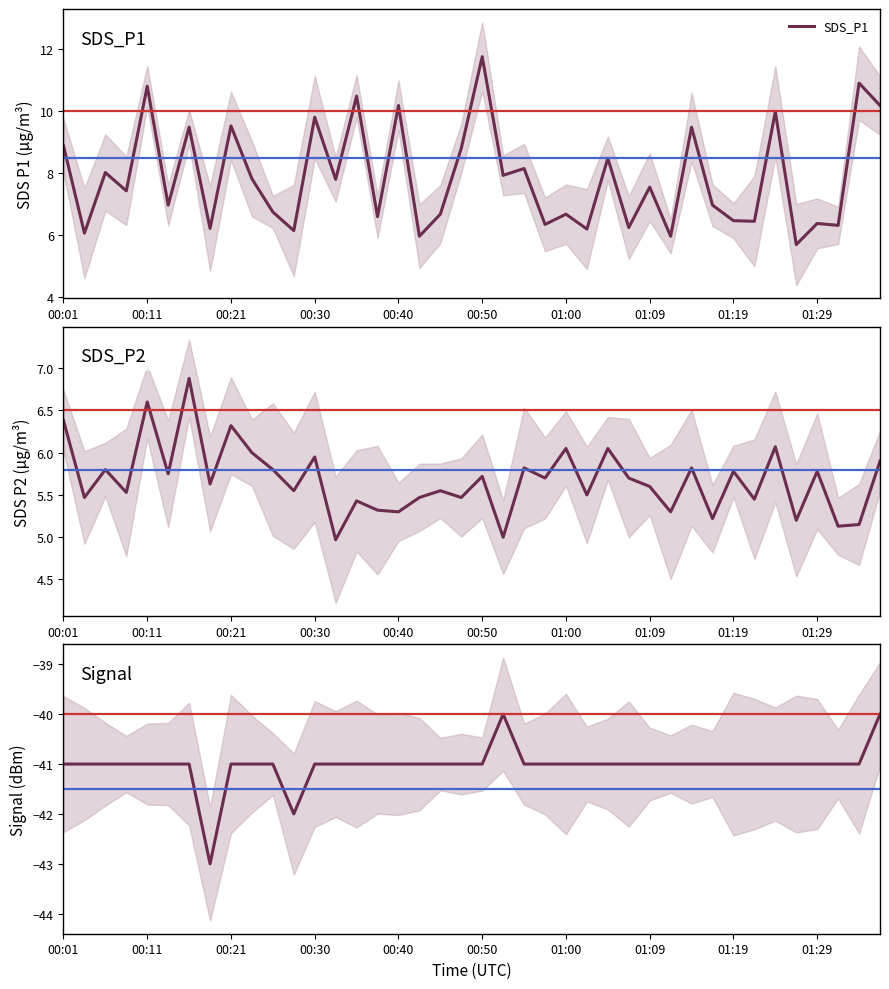

Which category has the highest value in the SDS_P1 series?

00:50